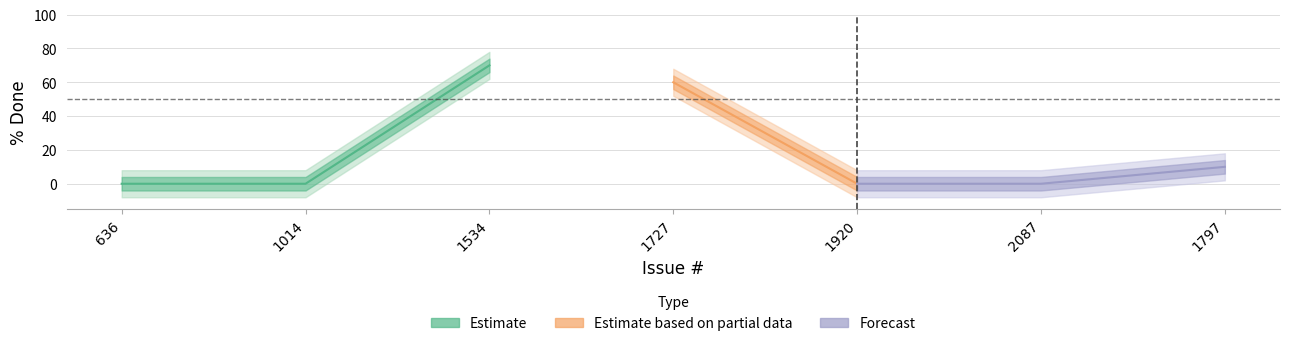

What is the average value?

20